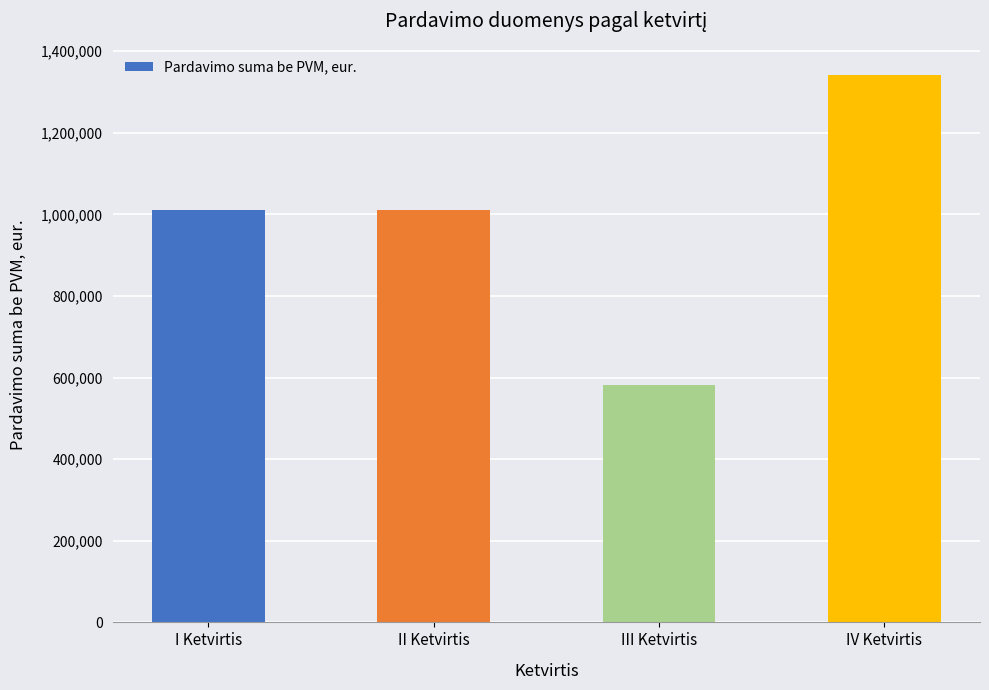

What is the difference between the values at IV Ketvirtis and III Ketvirtis?

759802.6